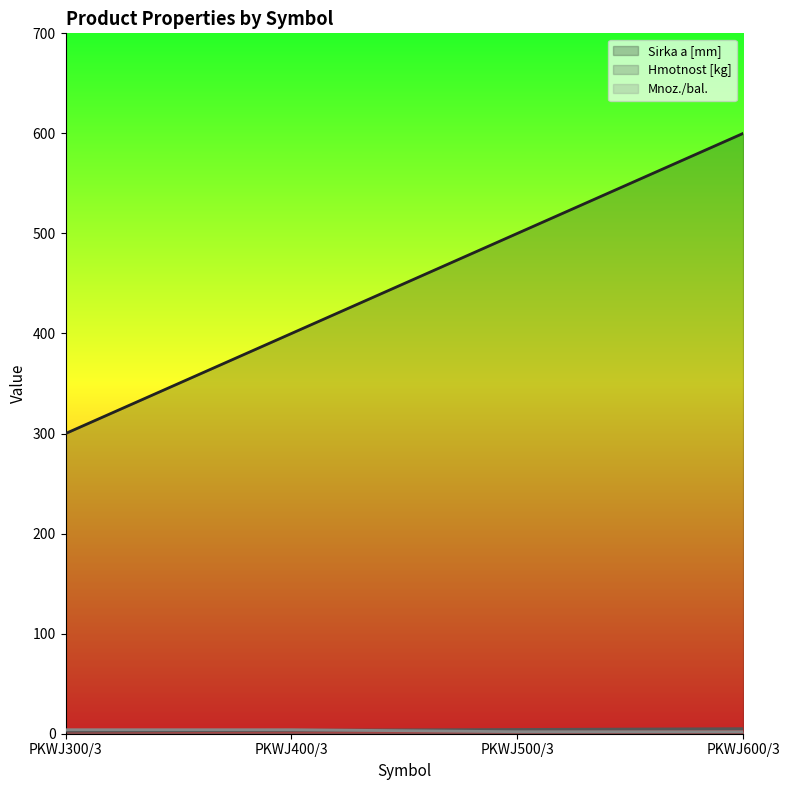

List the series in order of their peak value, highest first.

Sirka a [mm], Hmotnost [kg], Mnoz./bal.